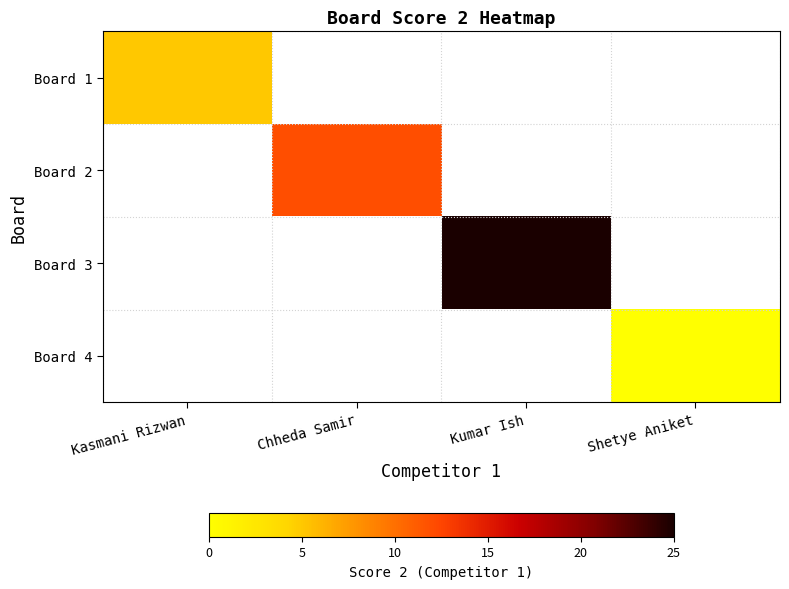

Between Kasmani Rizwan and Kumar Ish, which is larger?

Kumar Ish